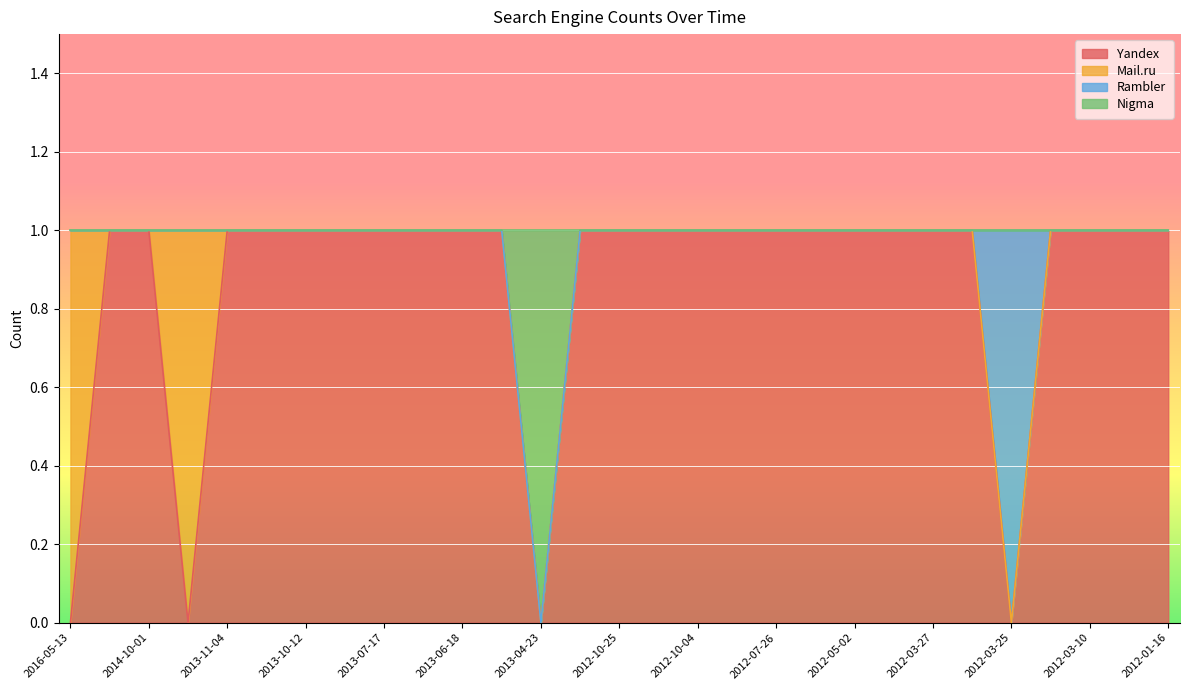

Is the value of Yandex at 2014-04-25 greater than the value of Nigma at 2014-10-01?

No